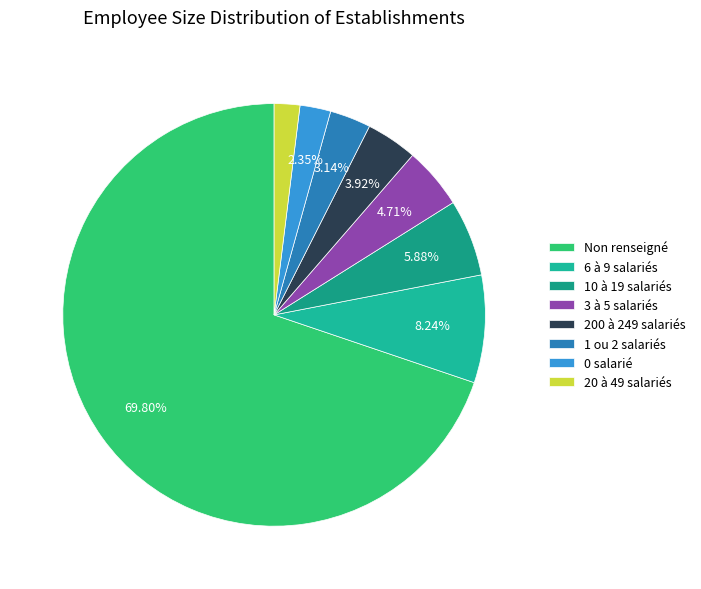

To the nearest percent, what is the average slice percentage?

12%